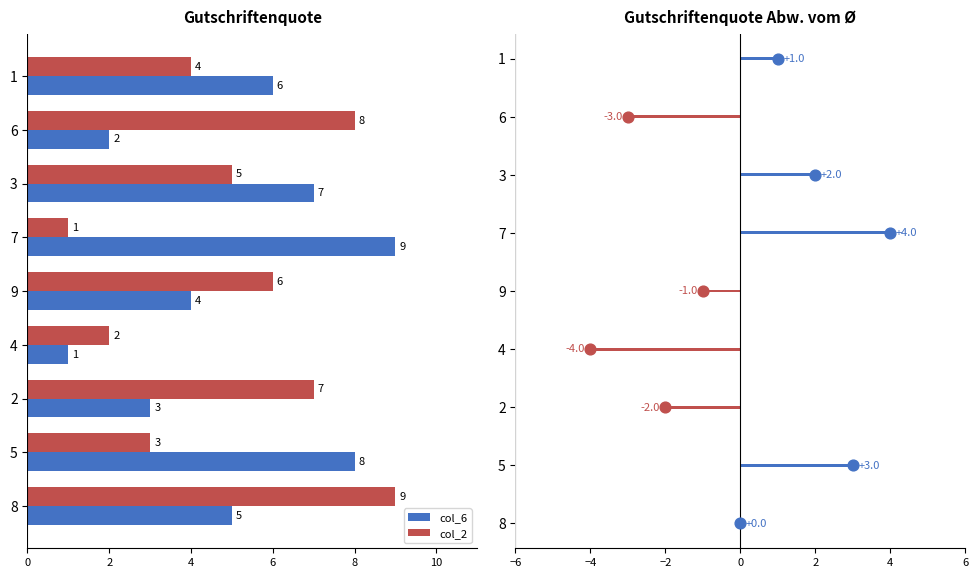

At which category is the sum across all series the highest?

8